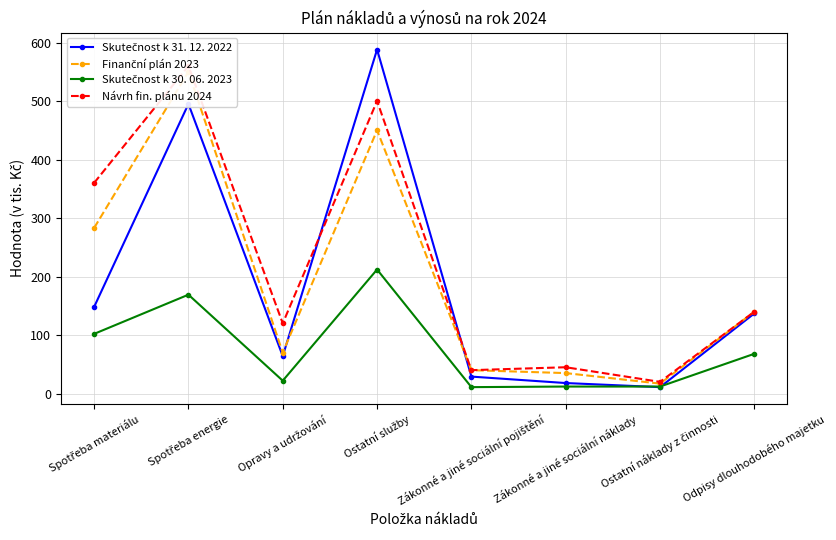

At which category is the sum across all series the highest?

Spotřeba energie